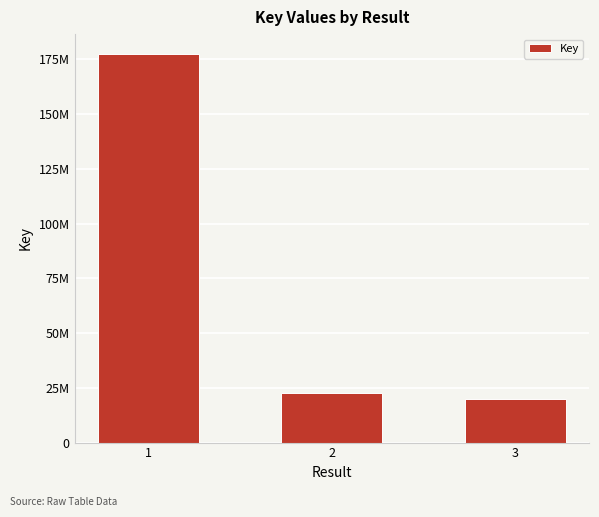

Where is the data nearest to the value 98753814?

2